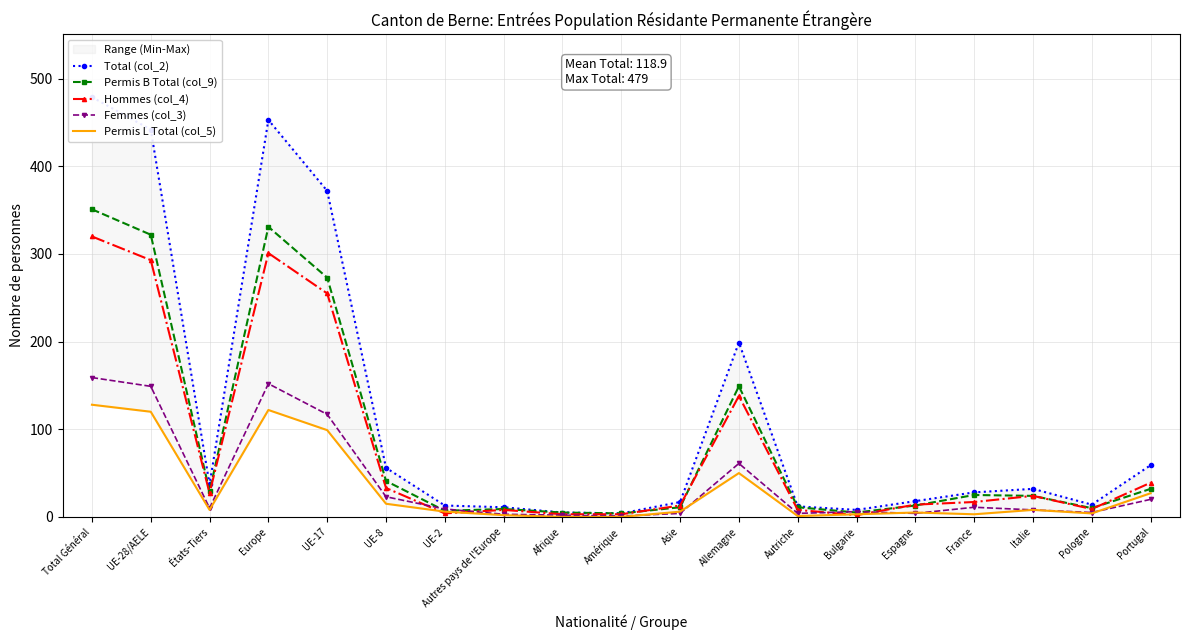

True or false: Permis B Total (col_9) and Hommes (col_4) intersect in this chart.

True